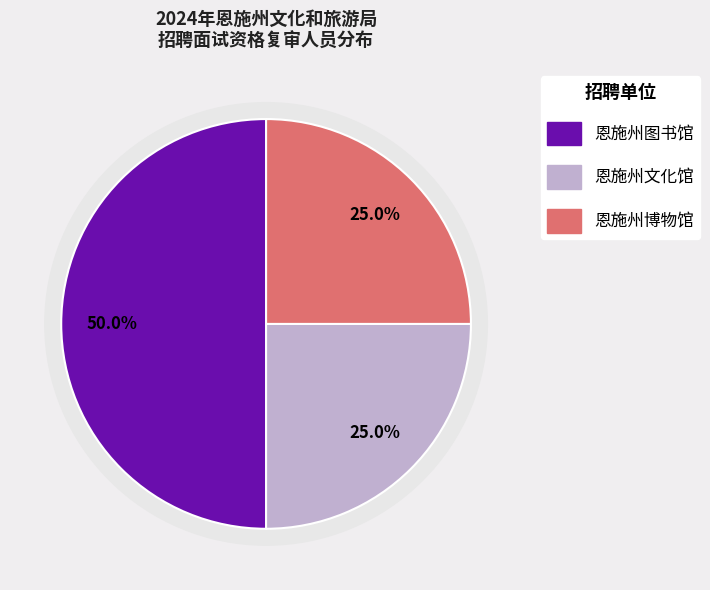

Which category has the biggest portion of the pie?

恩施州图书馆